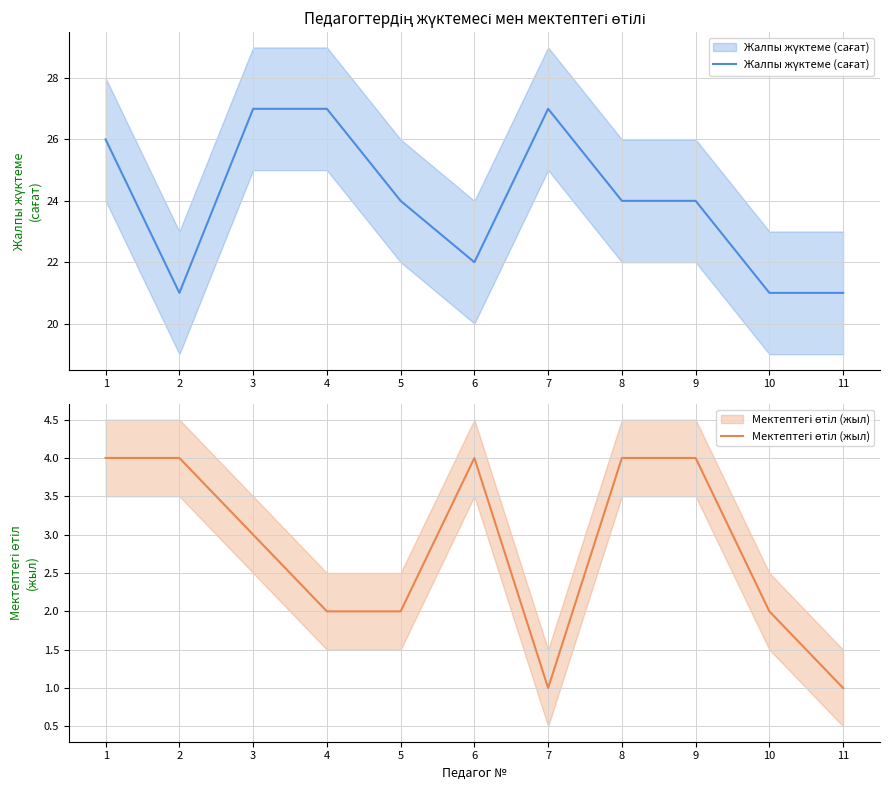

What is the difference between the maximum and minimum values in the Мектептегі өтіл (жыл) series?

3